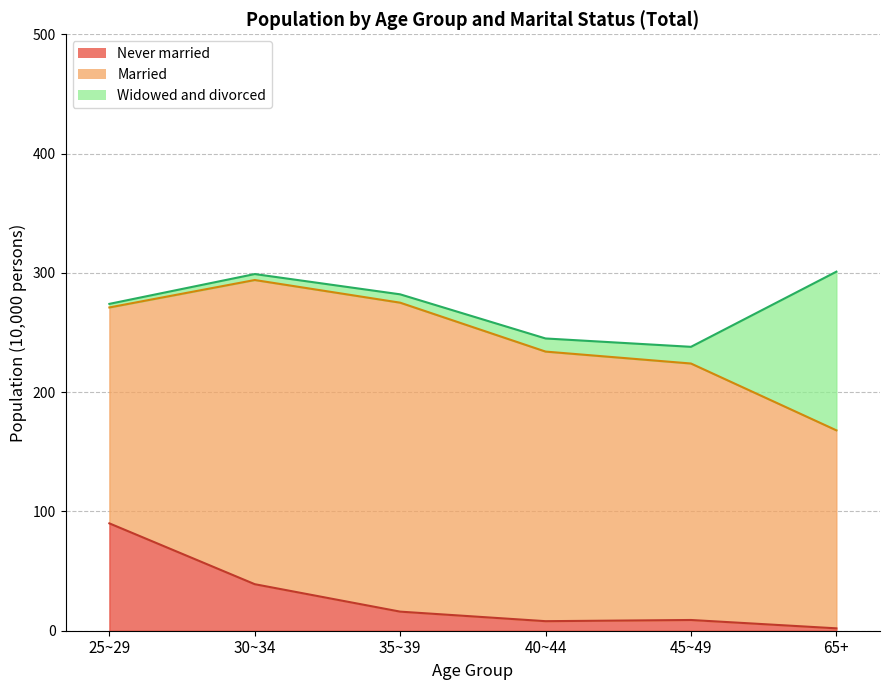

What is the difference between the second highest and minimum values in the Never married series?

14